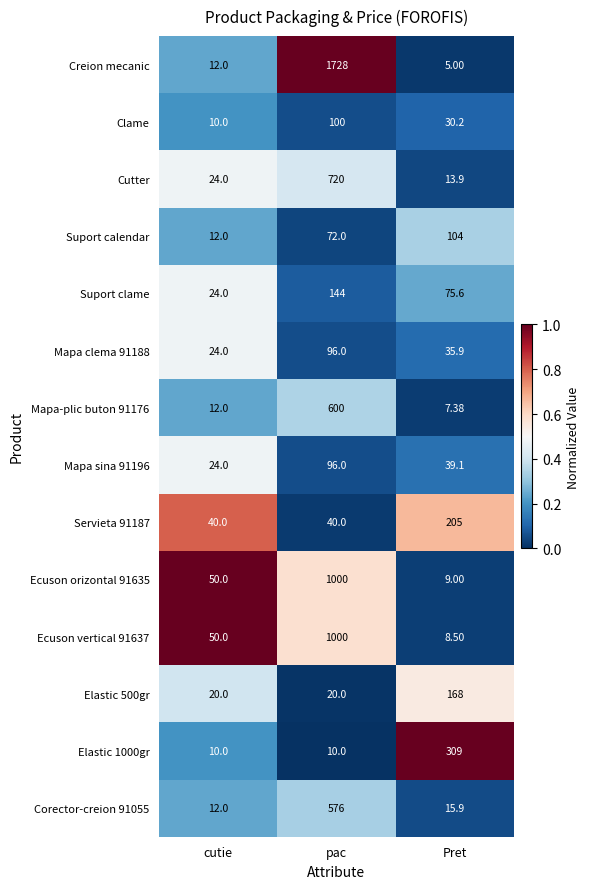

Which series has the largest total across all categories?

Creion mecanic